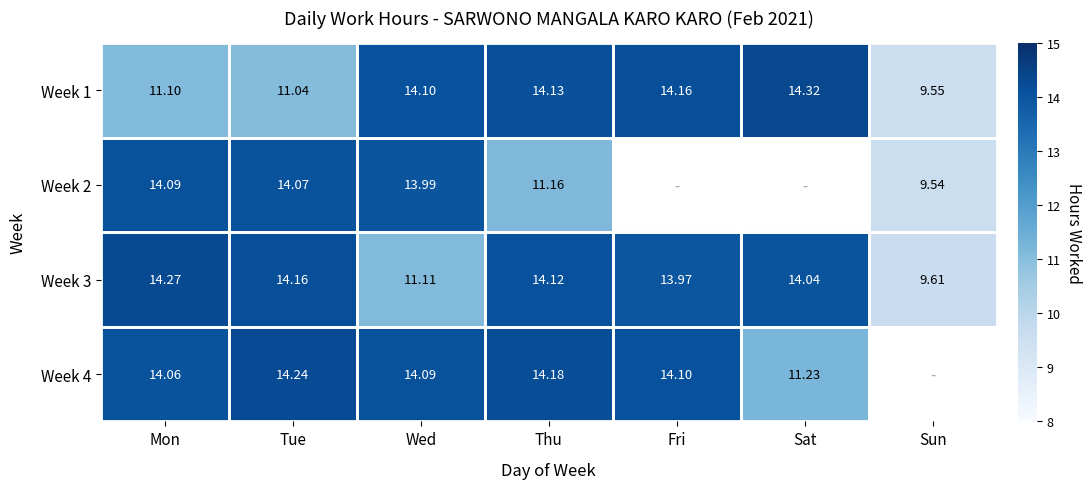

At which label does Week 1 first exceed 14?

Wed